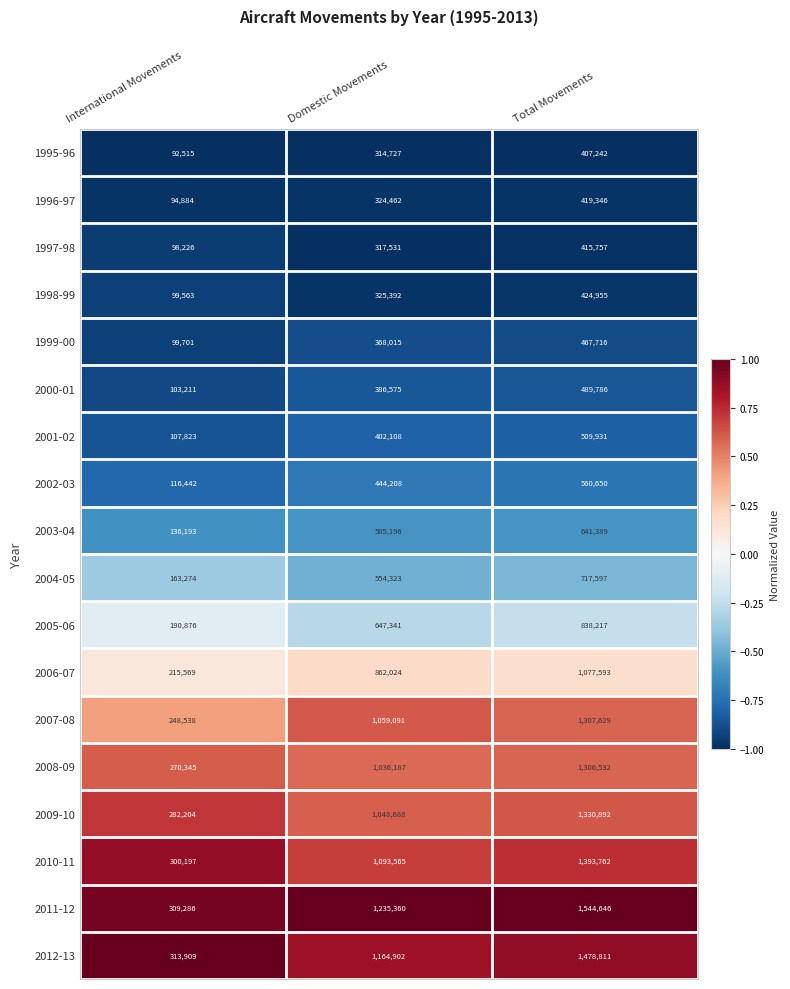

What is the average value of the 2007-08 series?

871753